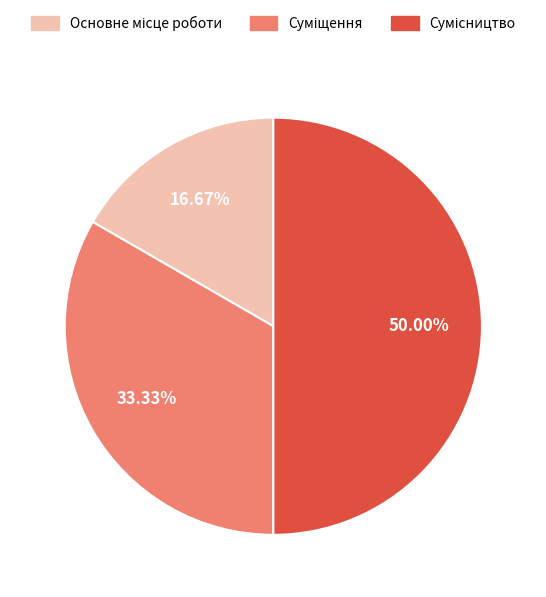

How many slices are in this pie chart?

3